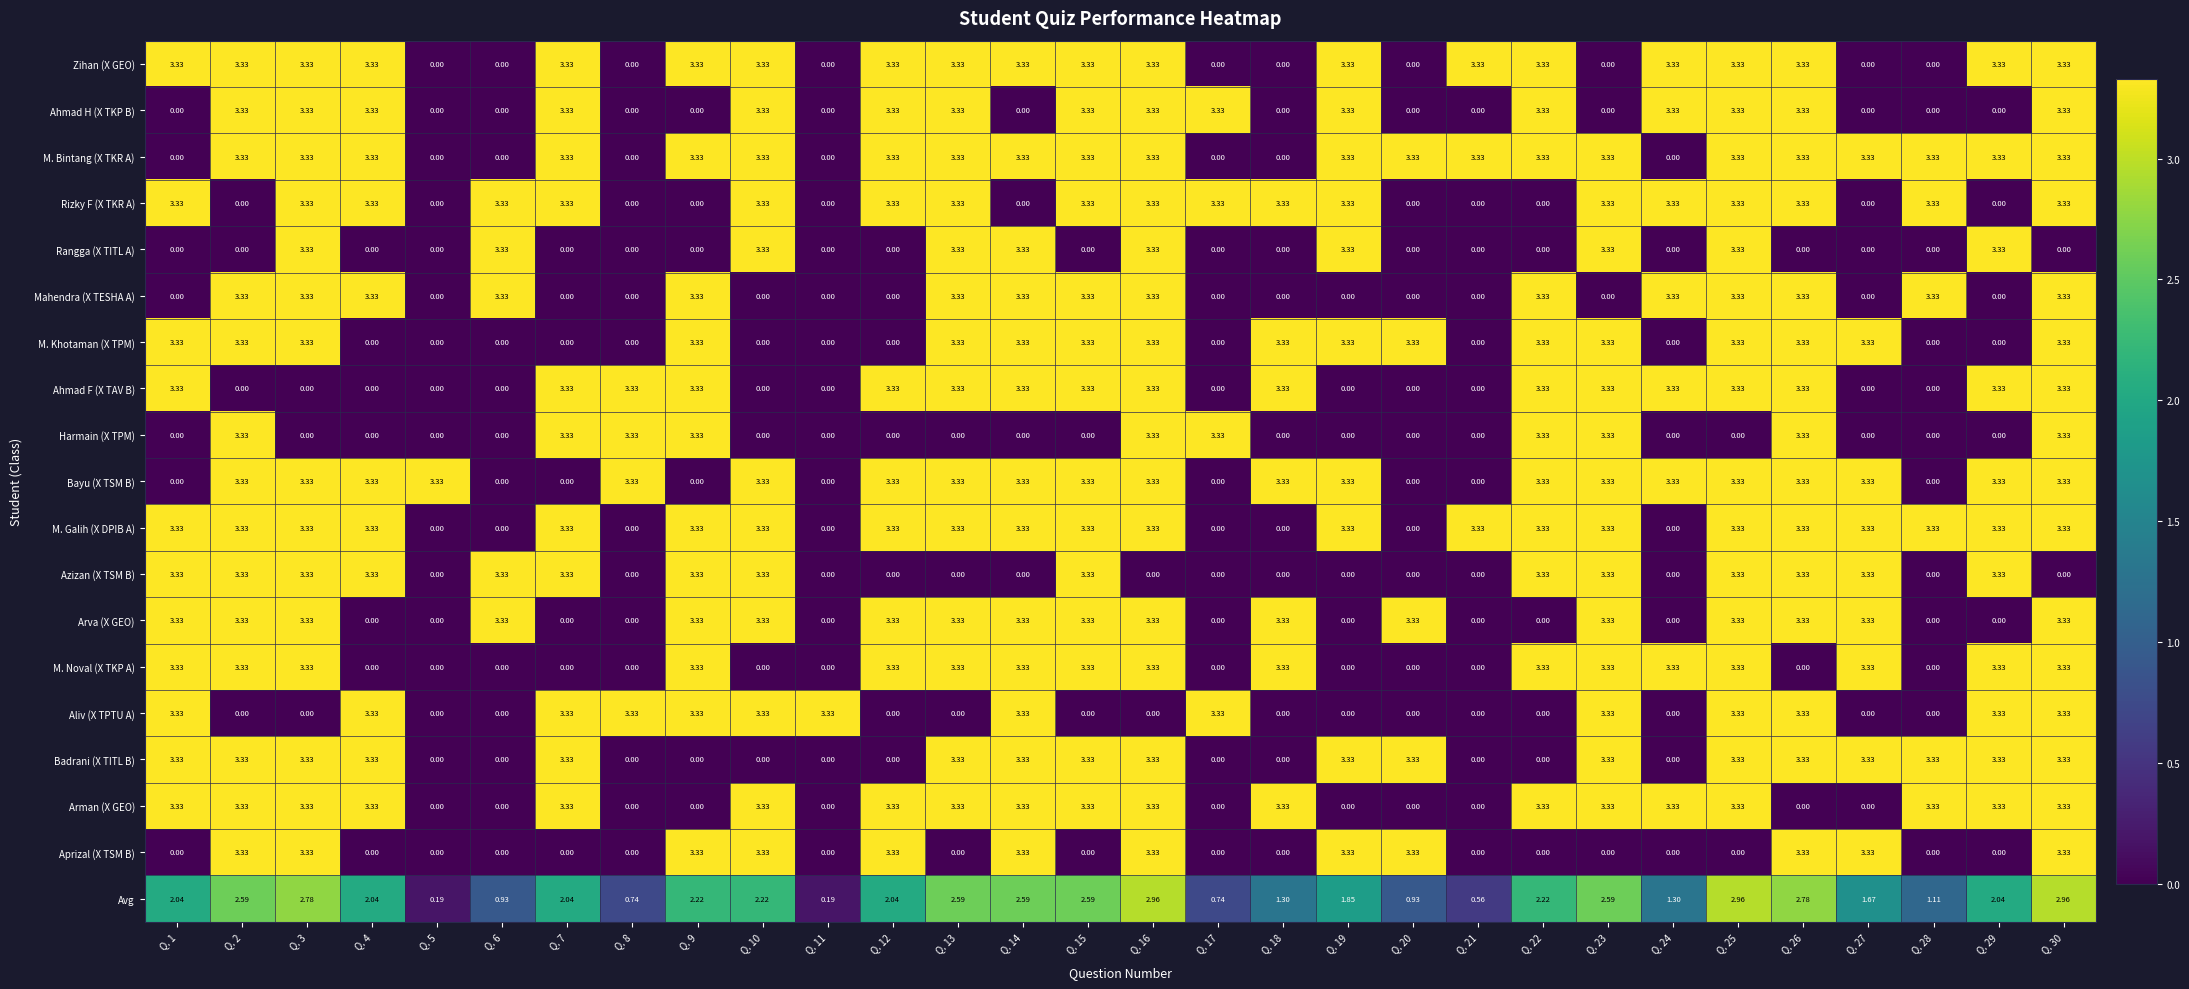

Is the value of Arman (X GEO) at Q. 30 greater than the value of Rizky F (X TKR A) at Q. 27?

Yes